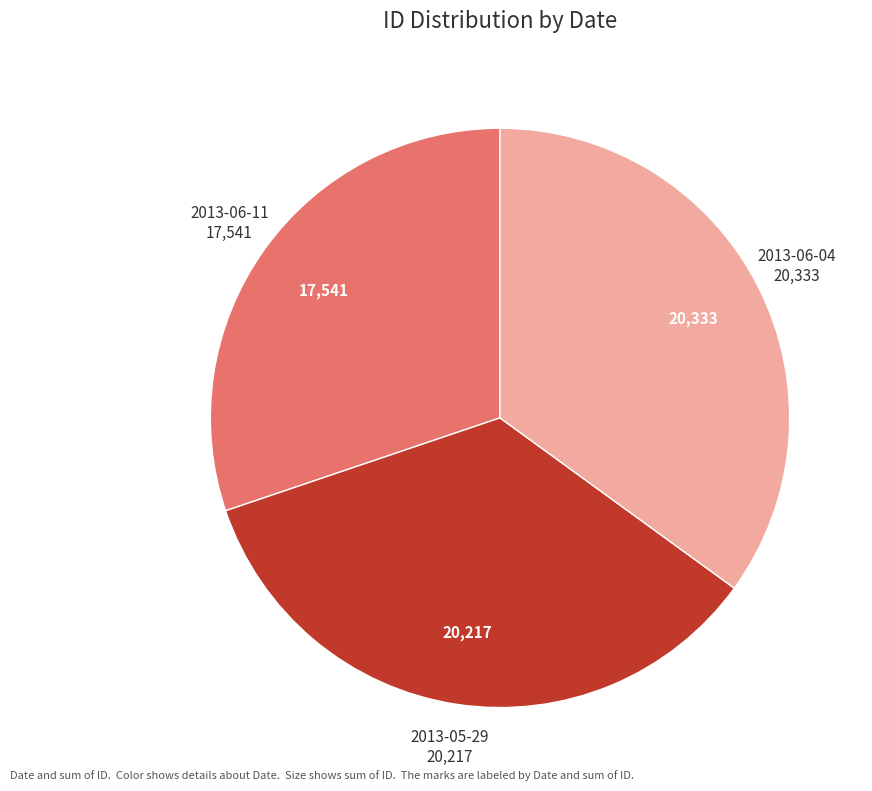

How many segments does this pie chart have?

3